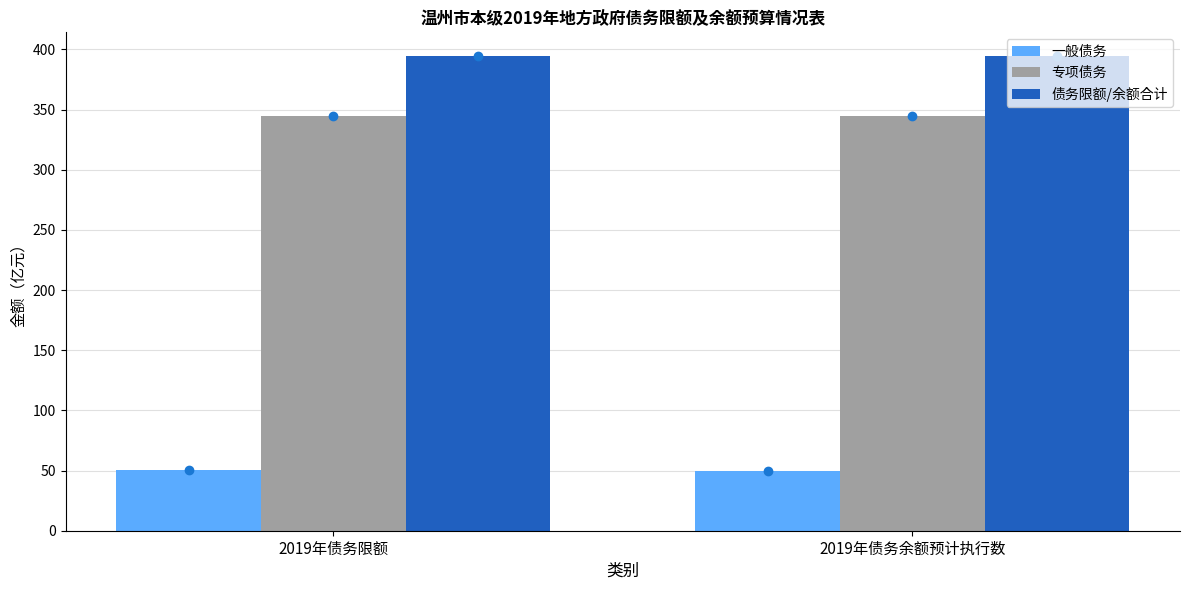

At how many categories does at least one series exceed 350?

2